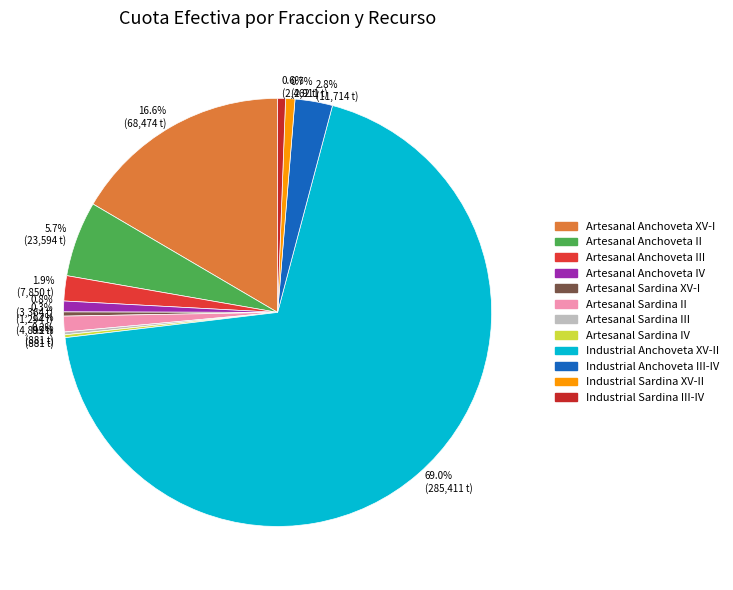

What portion of the pie excludes Artesanal Anchoveta III?

98.1%